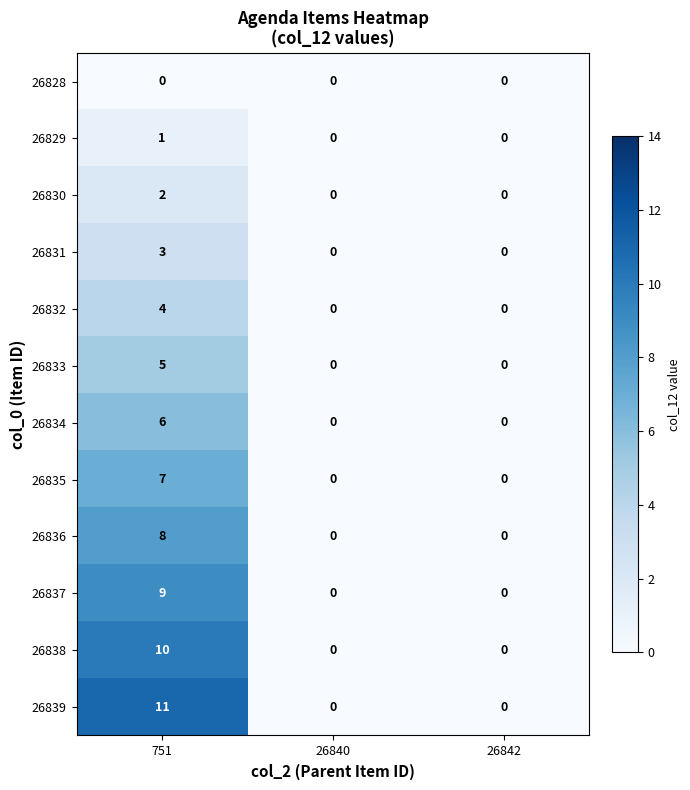

Is it true that 26828 equals 0 at 751?

True